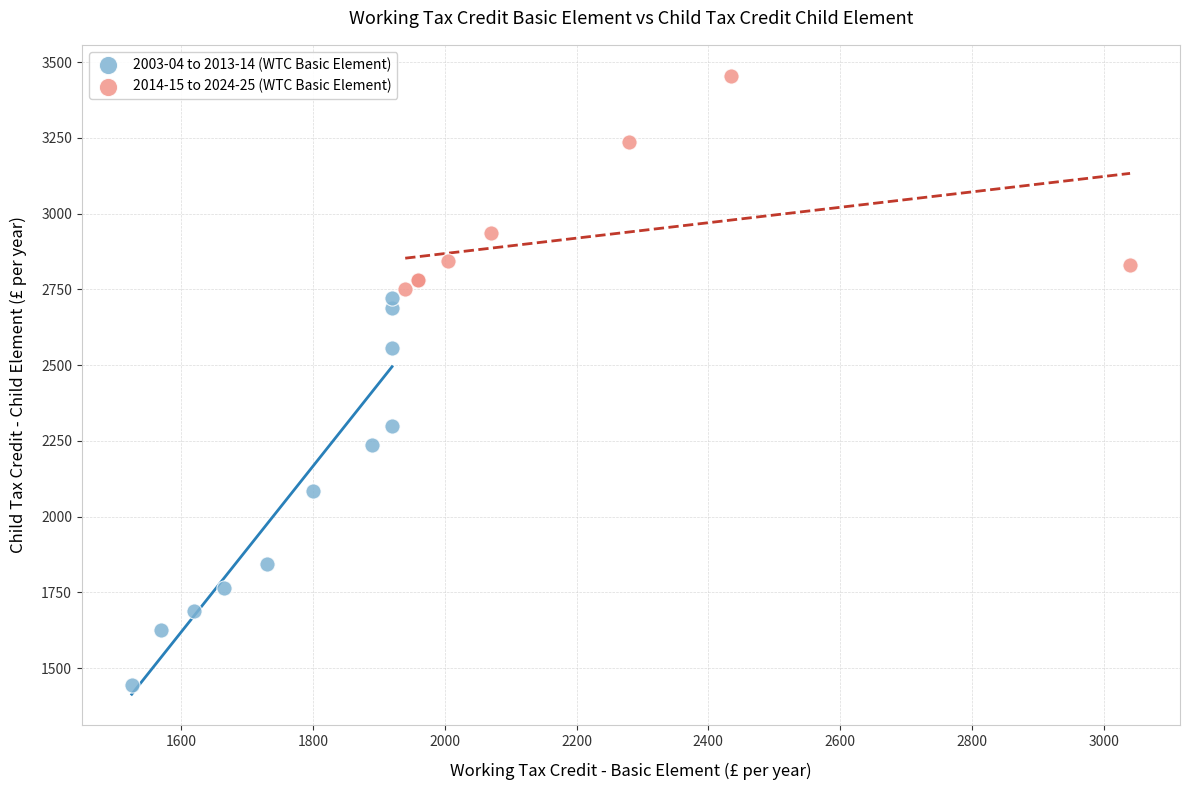

Which series has the widest spread of Y values?

2003-04 to 2013-14 (WTC Basic Element)